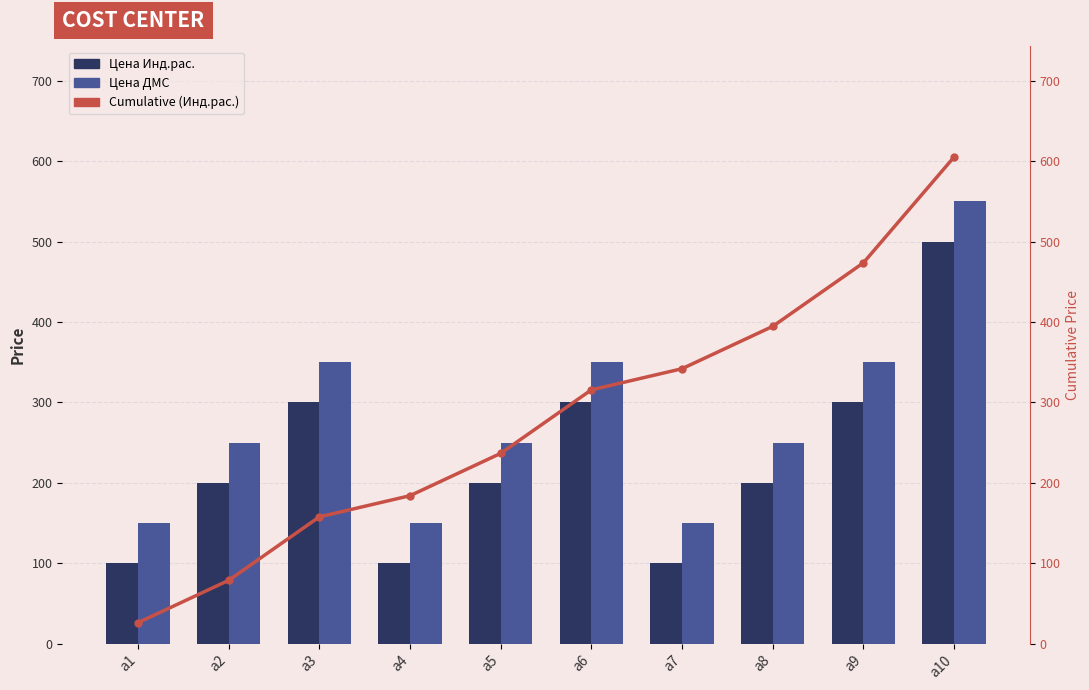

Is it true that Цена Инд.рас. equals 64.0 at а3?

False